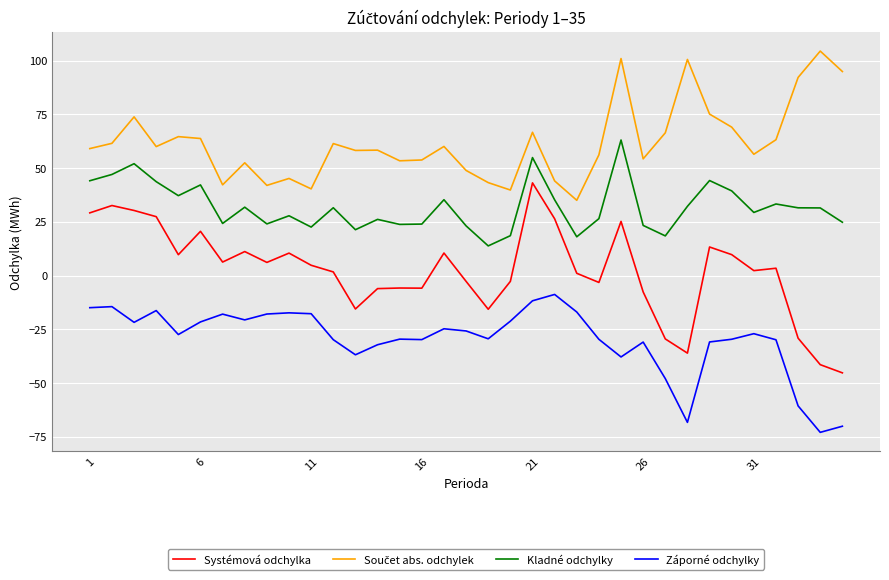

What is the maximum value shown in the chart?

104.5